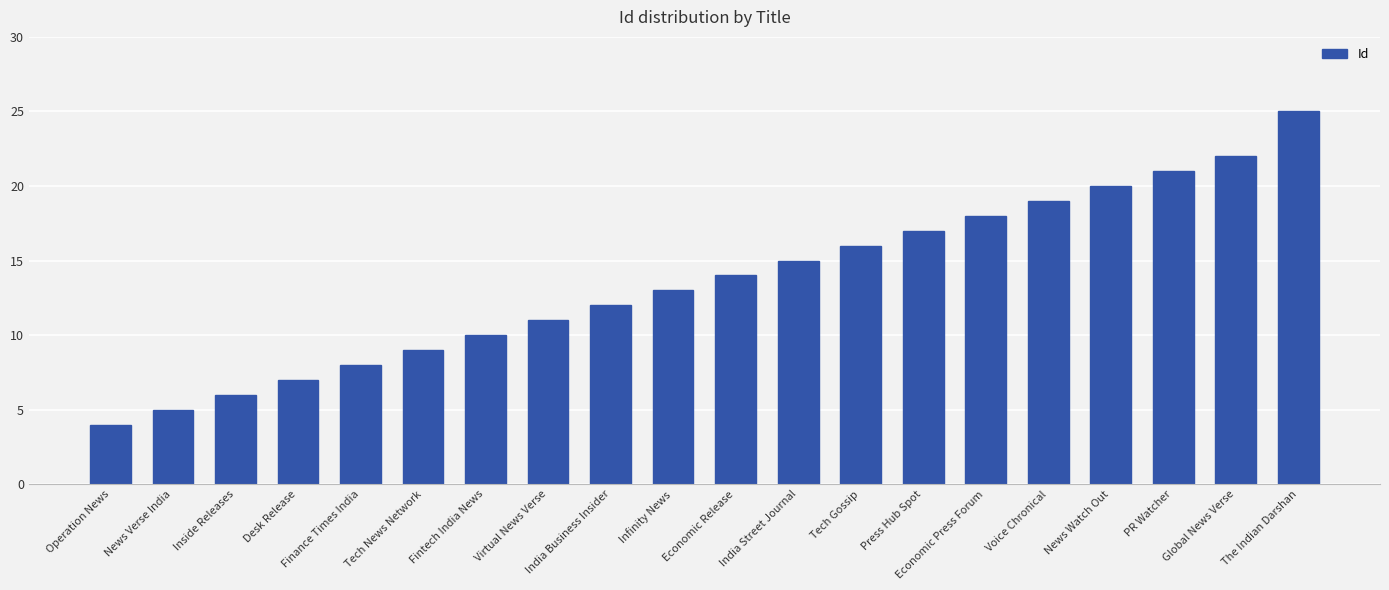

The value at Virtual News Verse is 17. True or false?

False